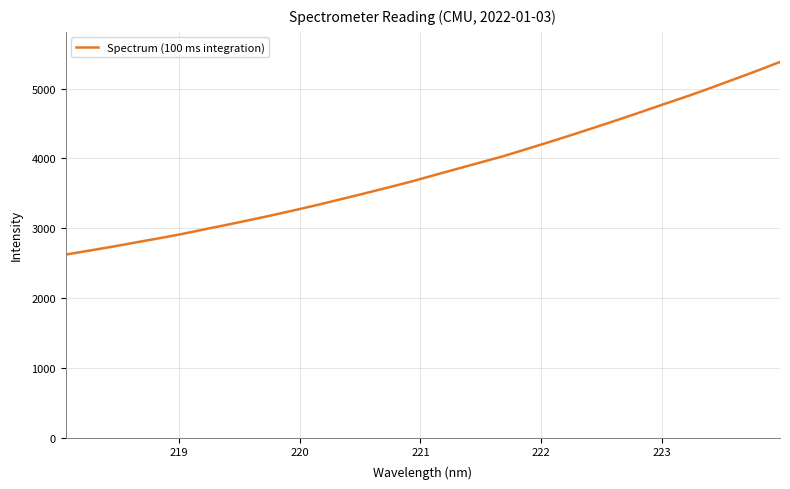

What is the difference between the maximum and minimum values?

2760.0